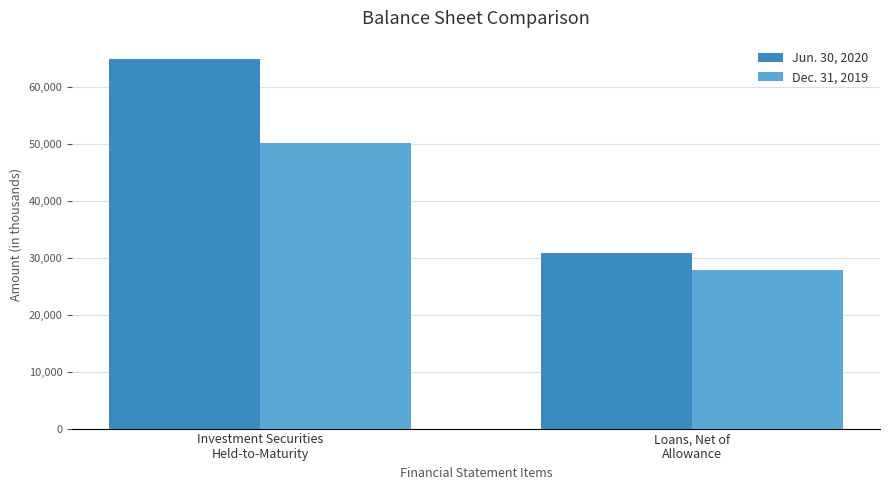

Which series has the largest total across all categories?

Jun. 30, 2020